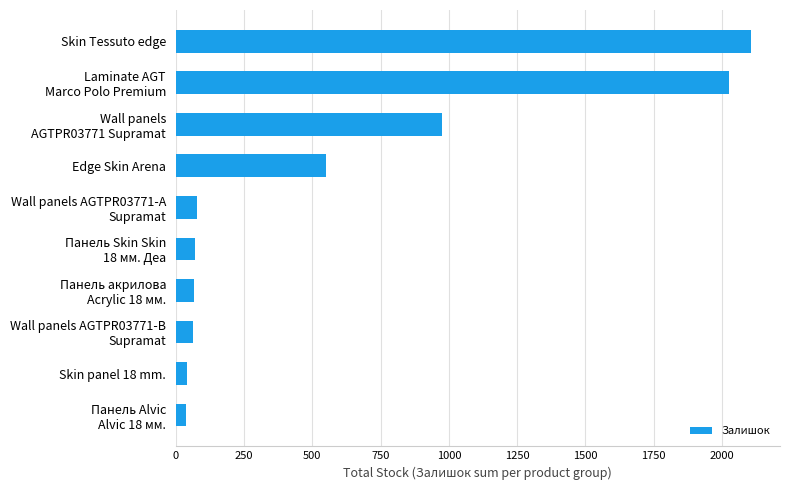

Between Skin Tessuto edge and Skin panel 18 mm., which is larger?

Skin Tessuto edge